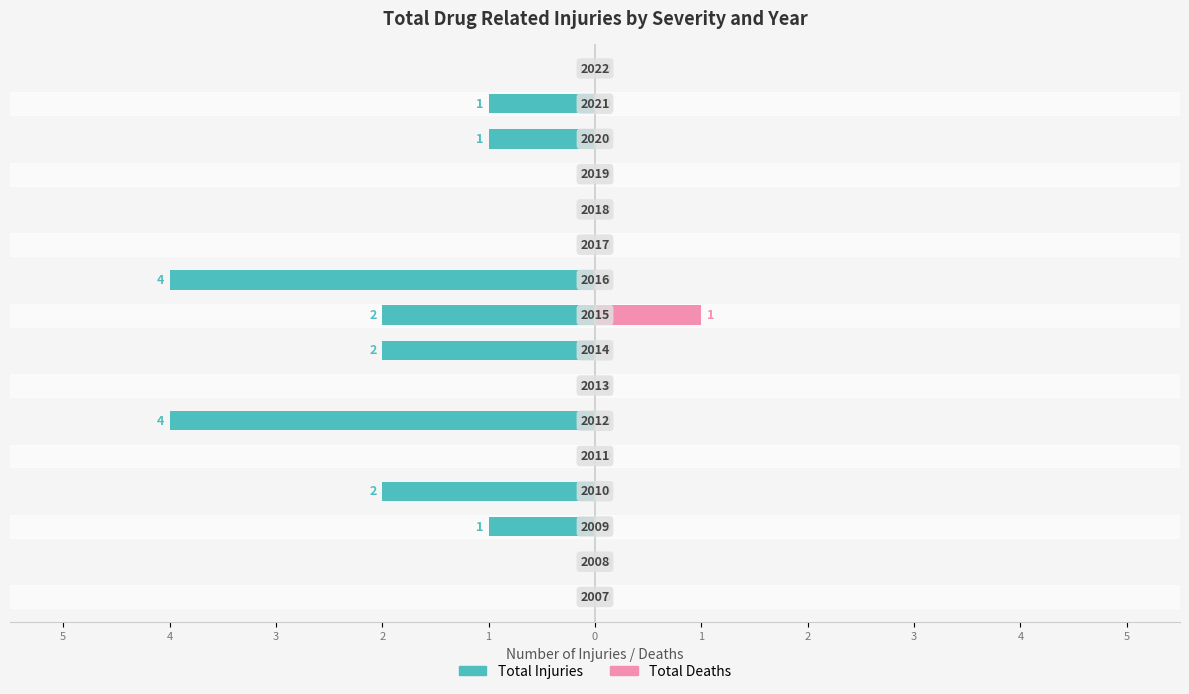

How many data points in Total Deaths are above 0?

1